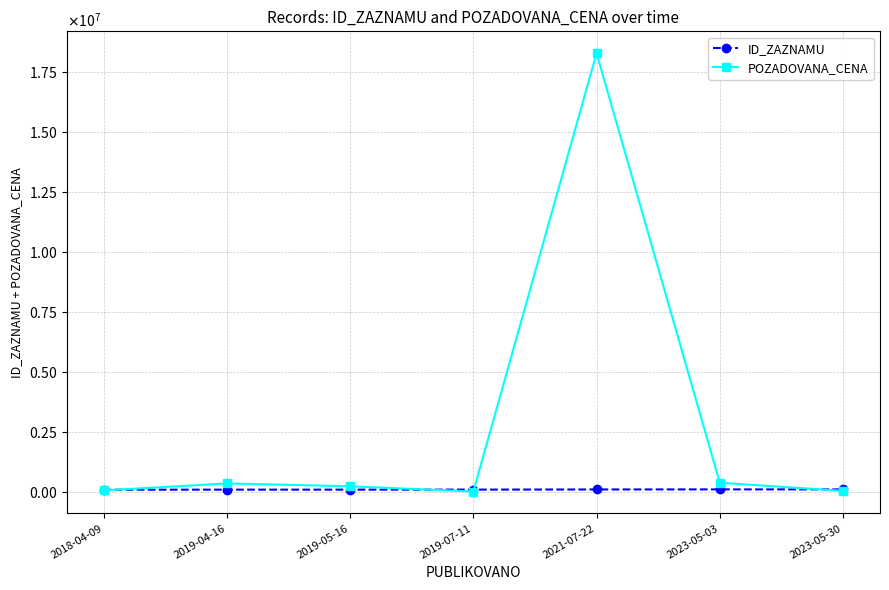

Which category has the lowest value across all series?

2019-07-11